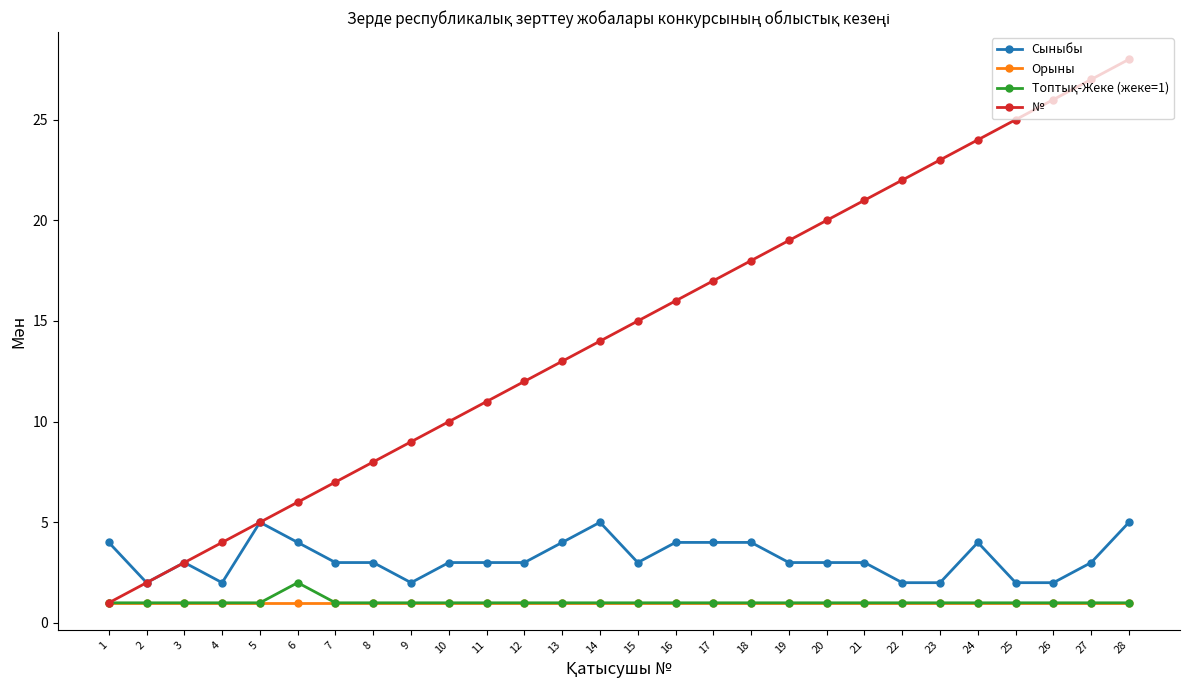

Which series has the largest total across all categories?

№